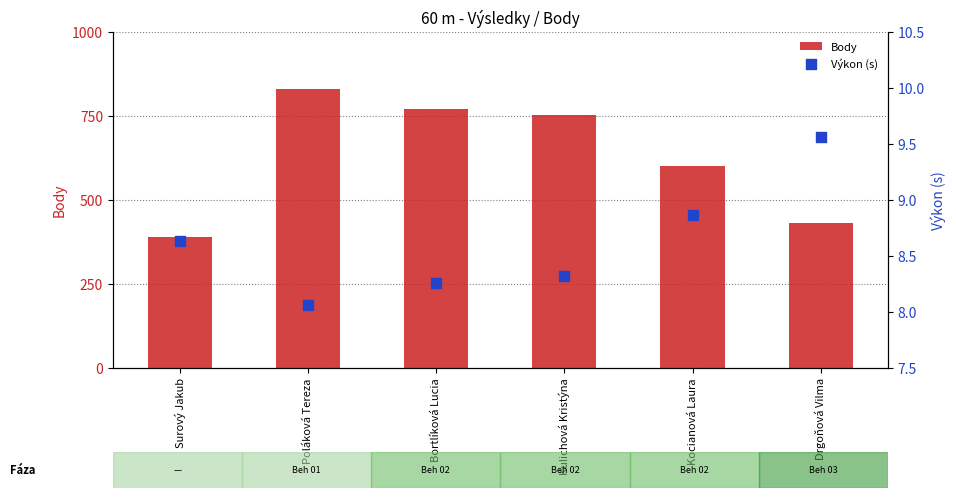

Is the value of Body at Surový Jakub greater than the value of Výkon (s) at Drgoňová Vilma?

Yes